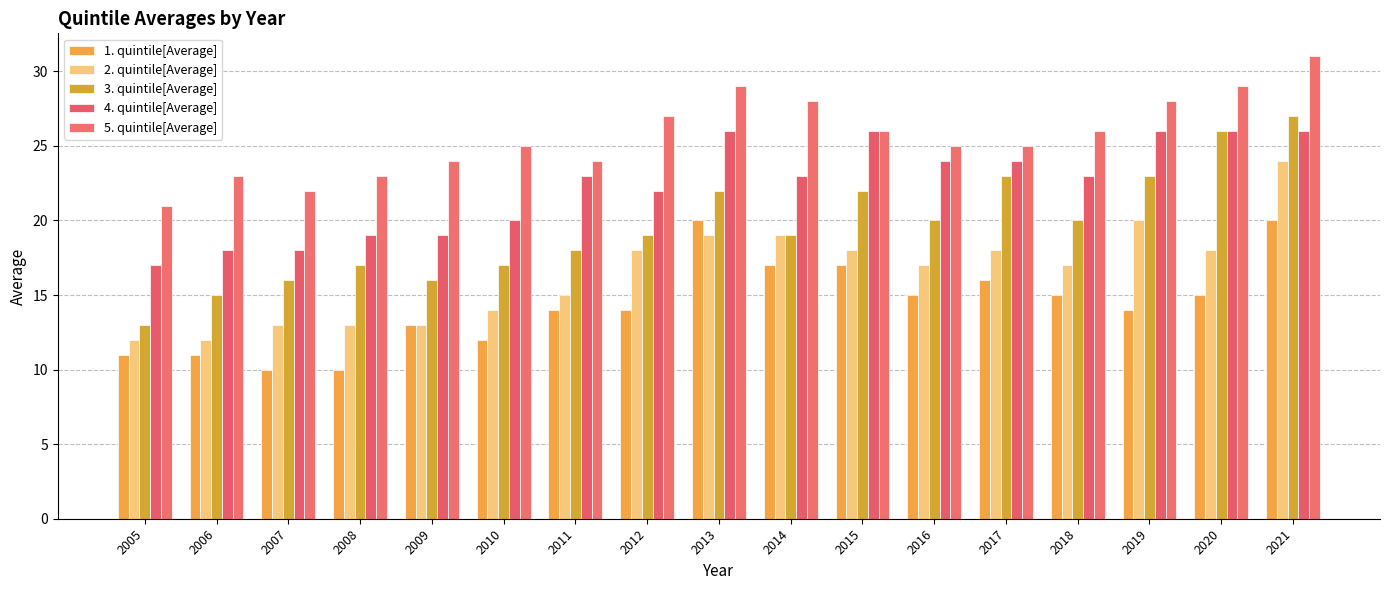

Which series changed the most between 2009 and 2019?

2. quintile[Average]